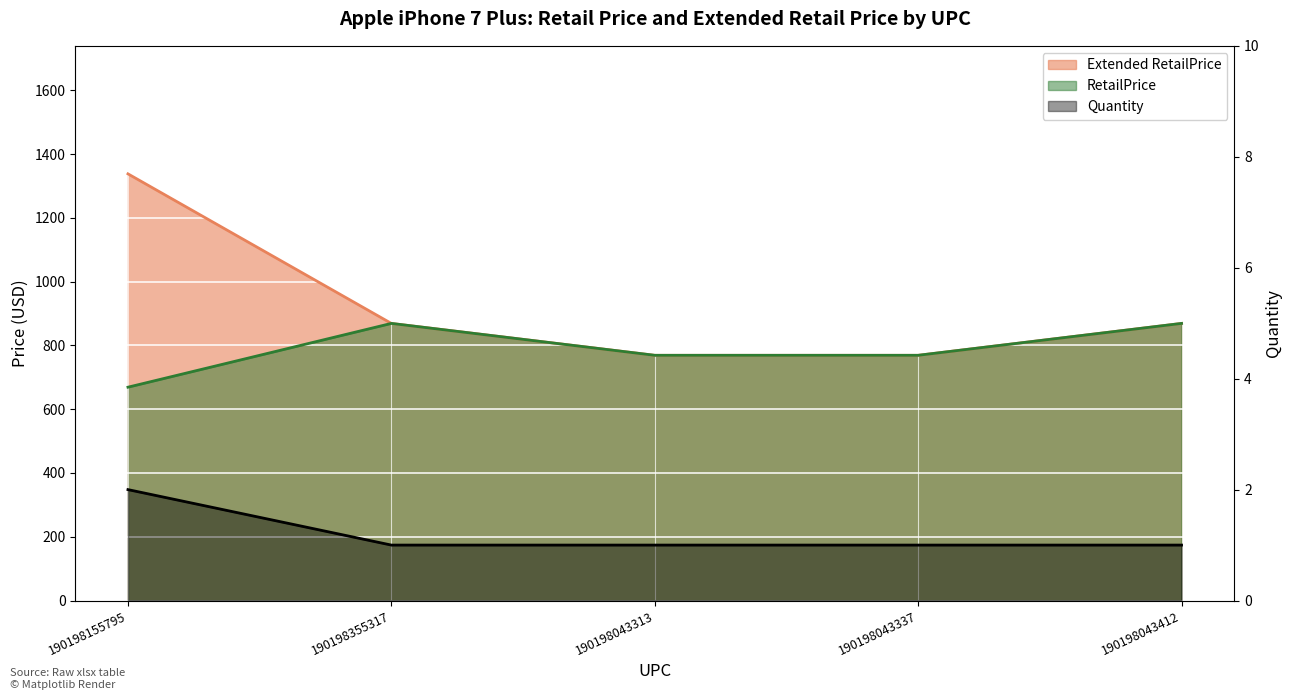

The RetailPrice series shows 261 at 190198043337. True or false?

False